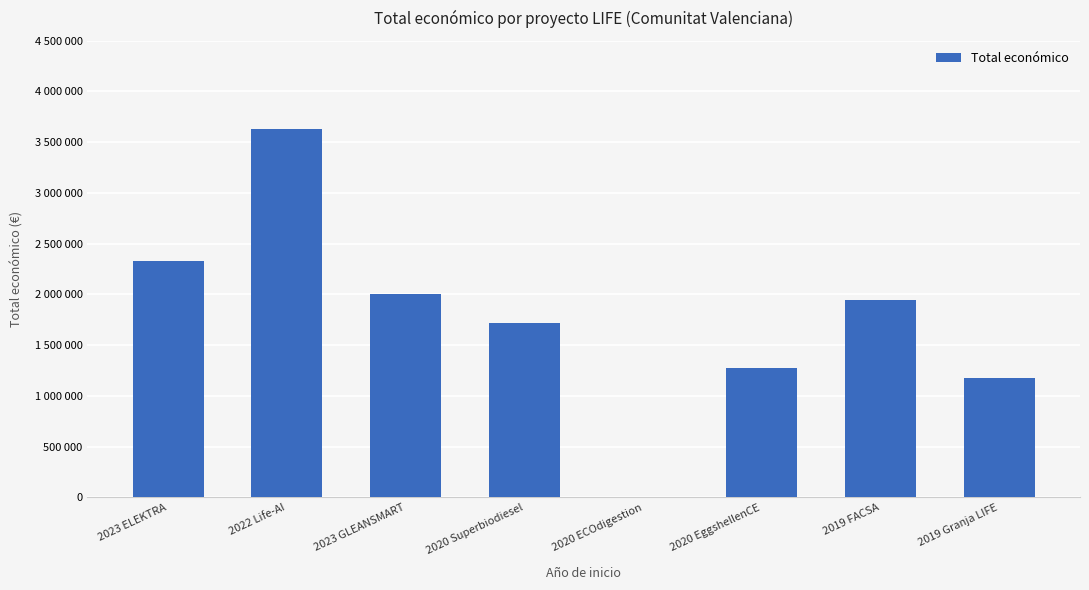

The value at 2019 Granja LIFE is 765211. True or false?

False